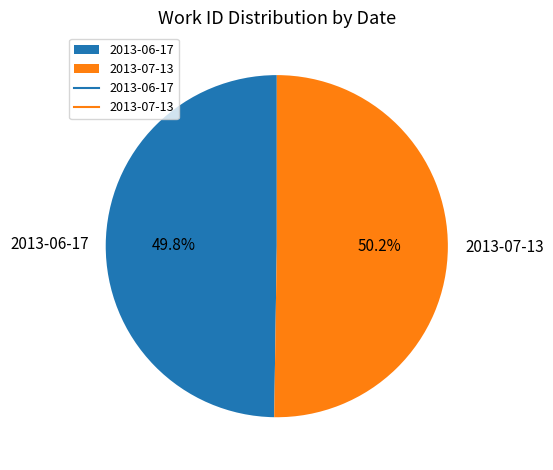

What percentage do 2013-07-13 and 2013-06-17 together represent?

100.0%